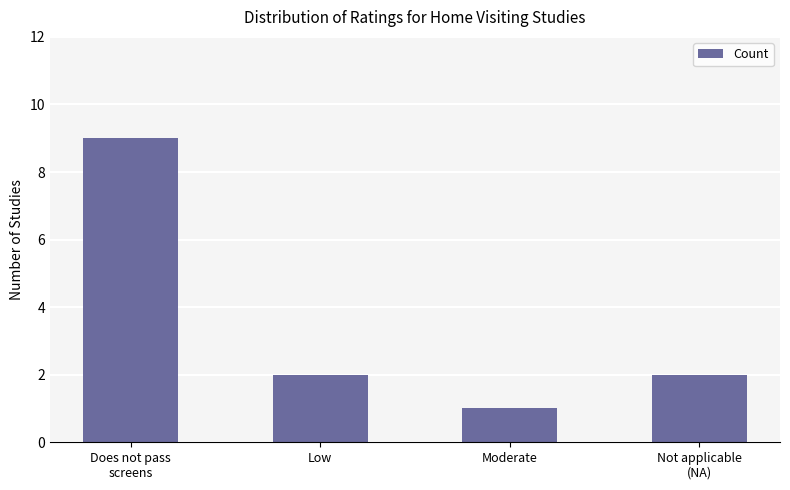

What position from the left is Low?

2